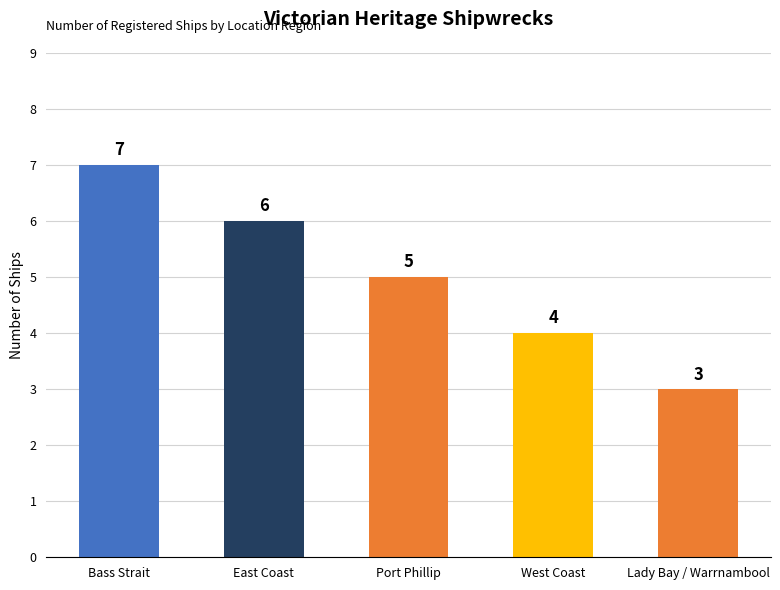

What is the label of the 3rd bar from the right?

Port Phillip